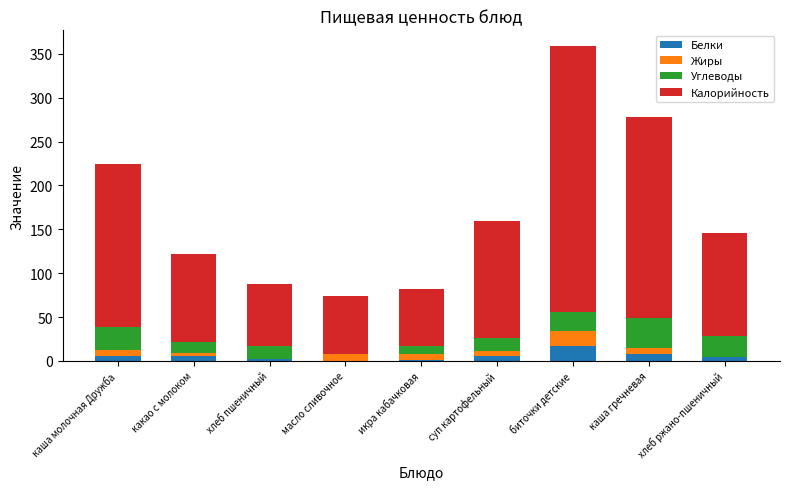

At which category is the sum across all series the highest?

биточки детские